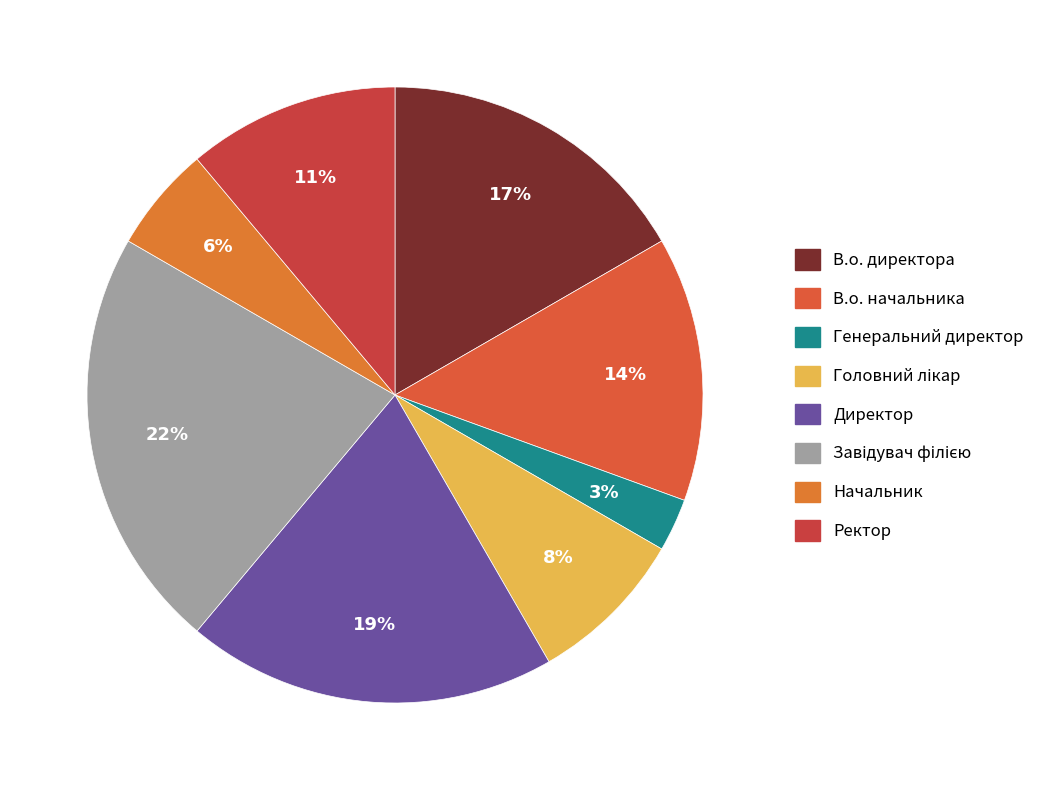

To the nearest percent, what portion does Директор represent?

19%